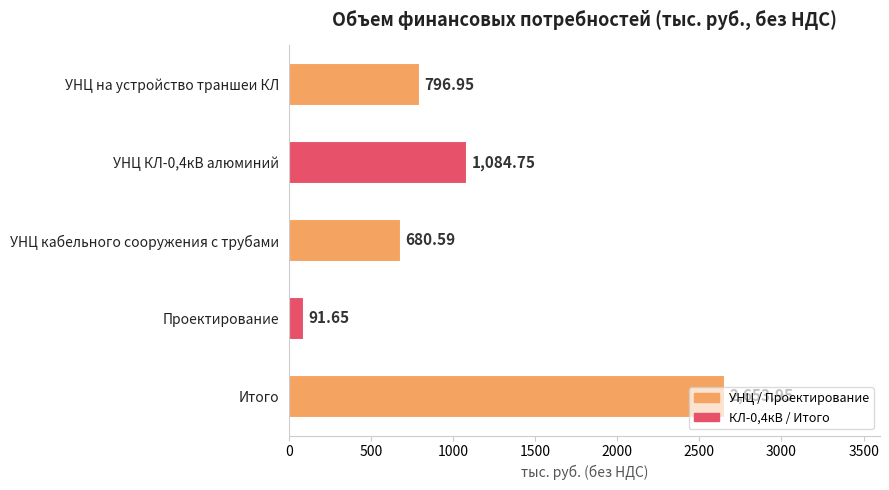

Between УНЦ кабельного сооружения с трубами and Итого, which is larger?

Итого